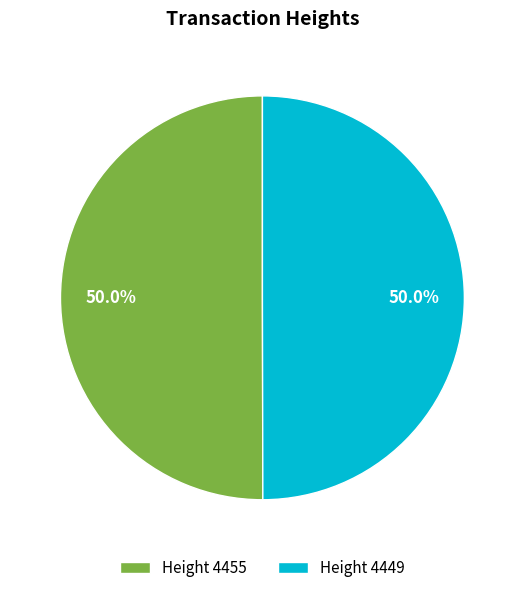

Is the sum of Height 4455 and Height 4449 greater than half?

Yes